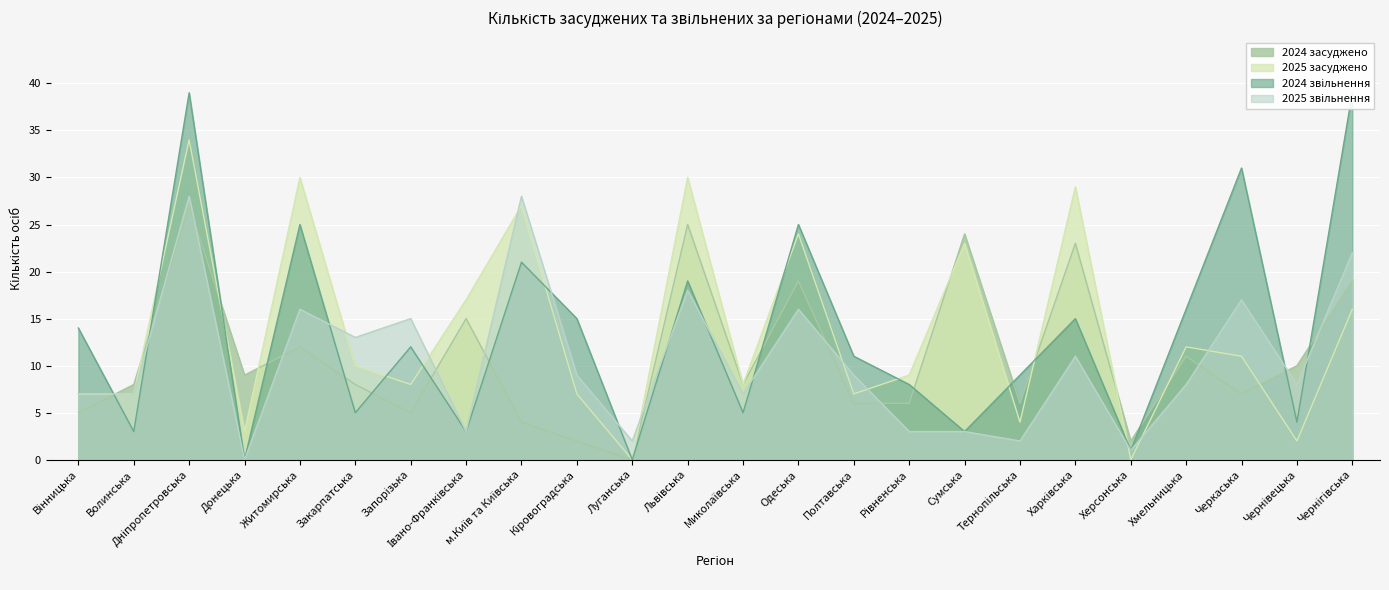

How many categories are shown in the chart?

24